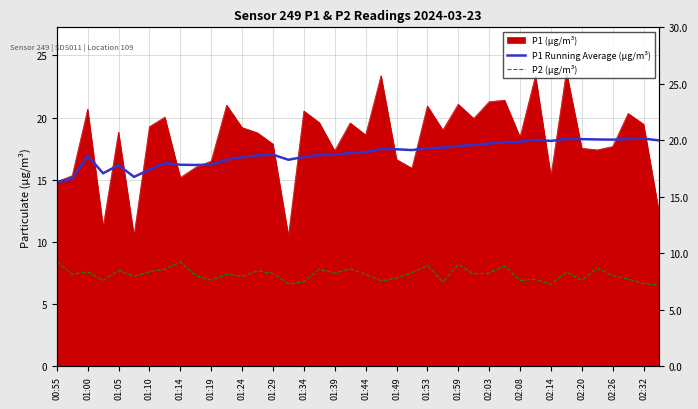

What is the sum of all P1 Running Average (µg/m³) values?

684.7